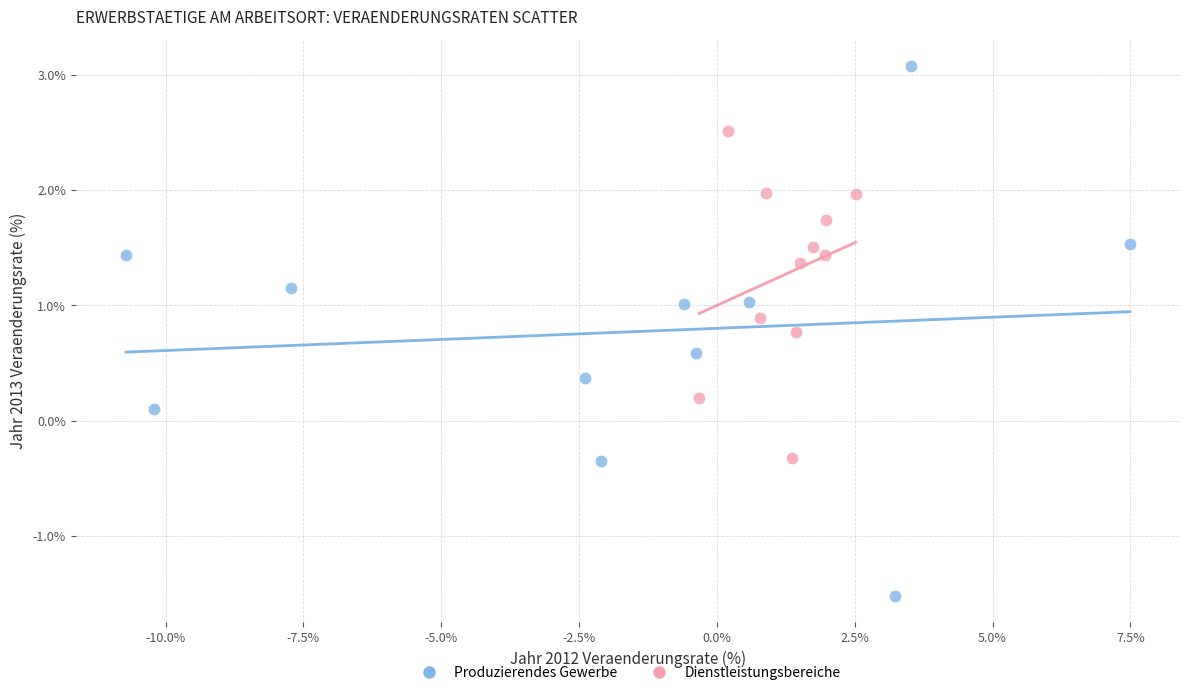

Which series has the largest Y range (max minus min)?

Produzierendes Gewerbe